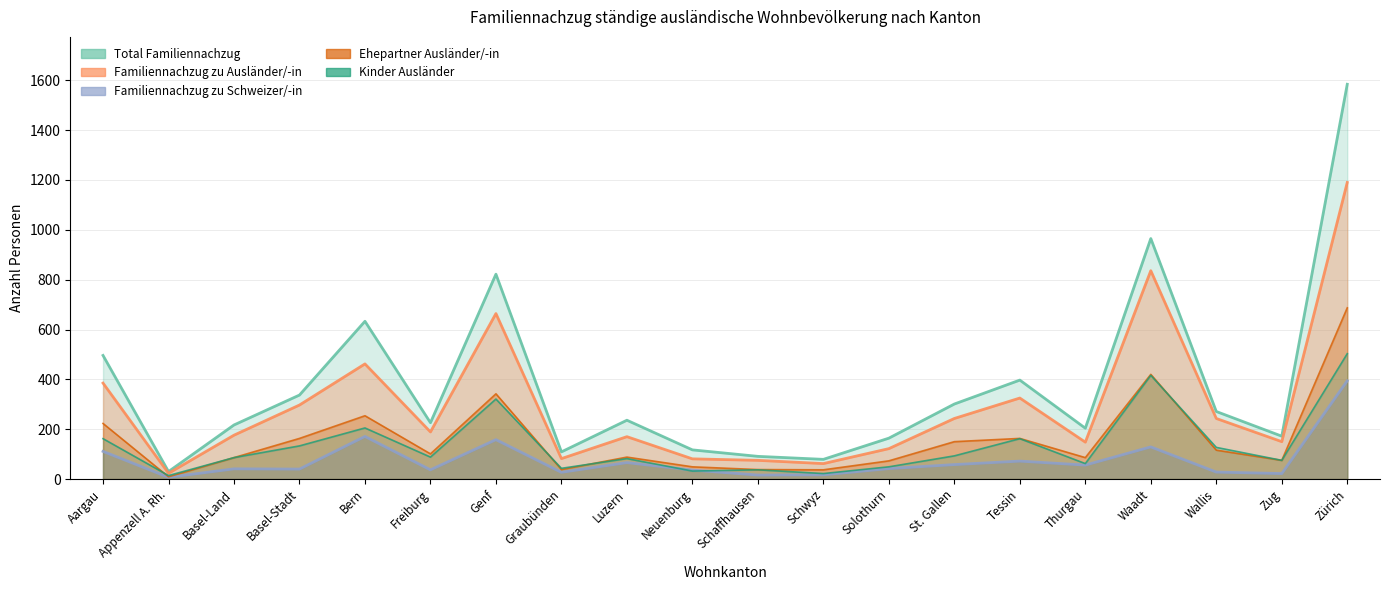

What is the value of the Ehepartner Ausländer point at the 5th from the left?

254